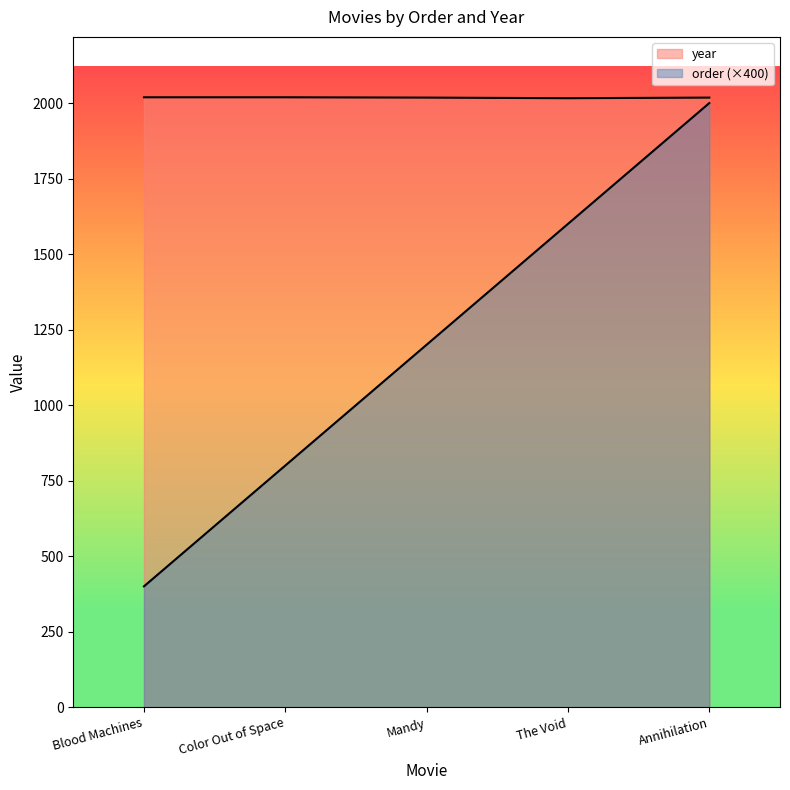

What is the value of the order point at the 2nd from the left?

800